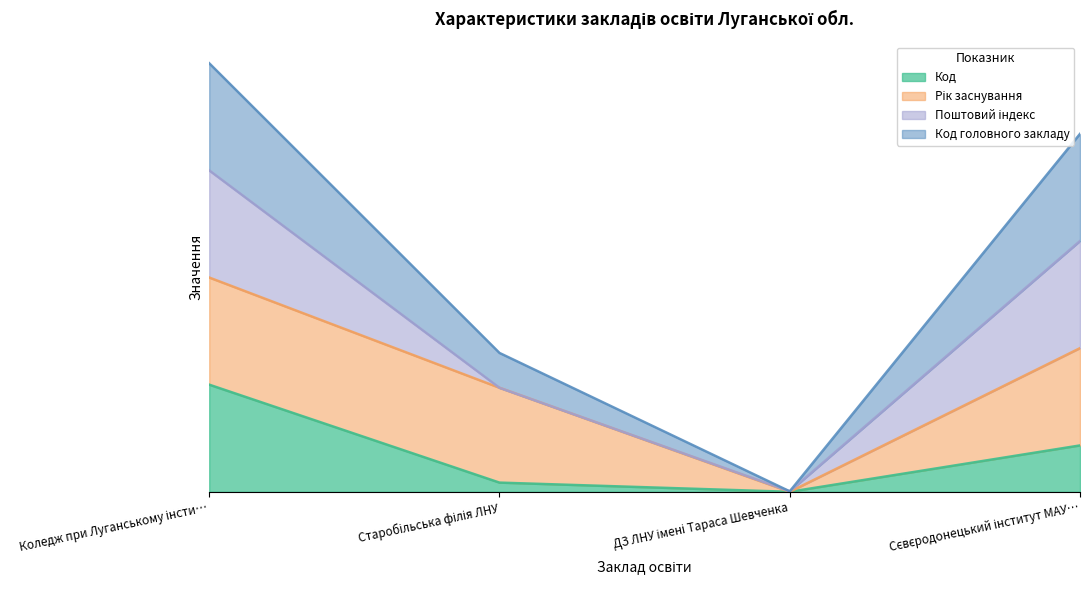

Is the value of Код головного закладу at Сєвєродонецький інститут МАУ… greater than the value of Код at ДЗ ЛНУ імені Тараса Шевченка?

Yes